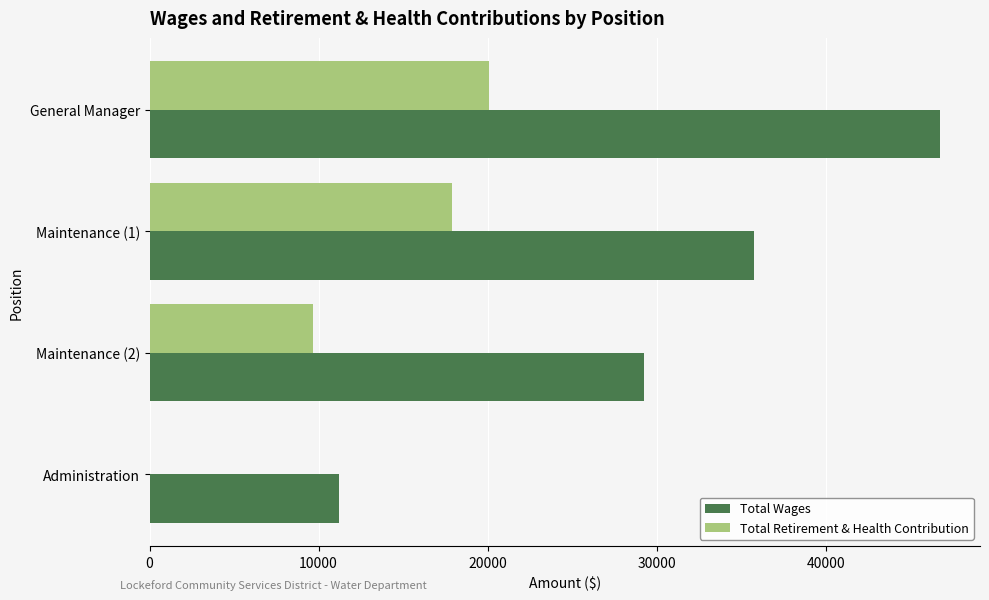

Between General Manager and Maintenance (1), which series saw the biggest shift?

Total Wages